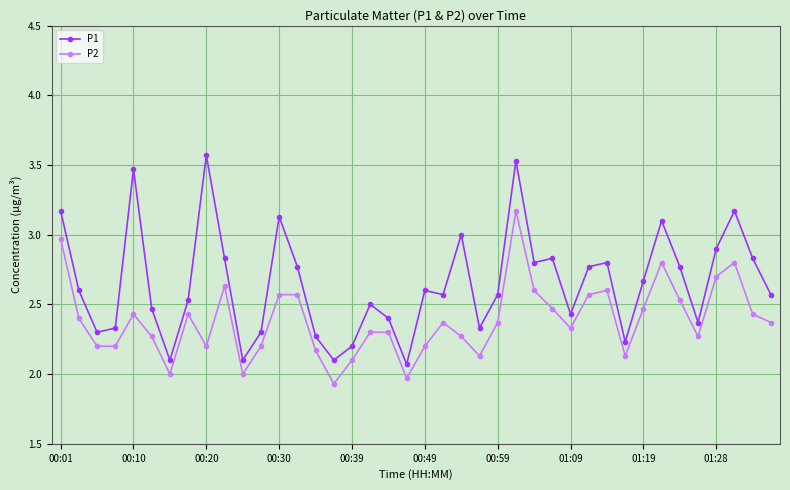

What is the difference between the maximum and minimum values in the P2 series?

1.2